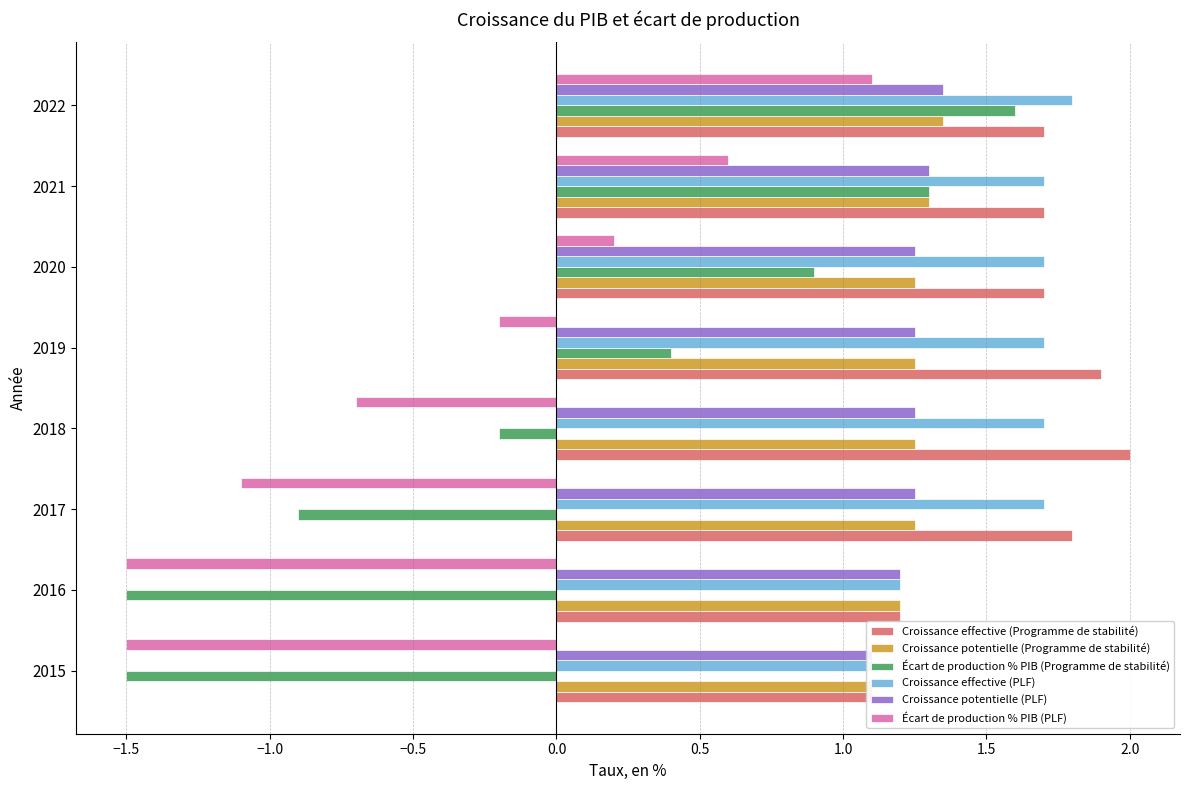

What is the average value of the Croissance potentielle (Programme de stabilité) series?

1.2